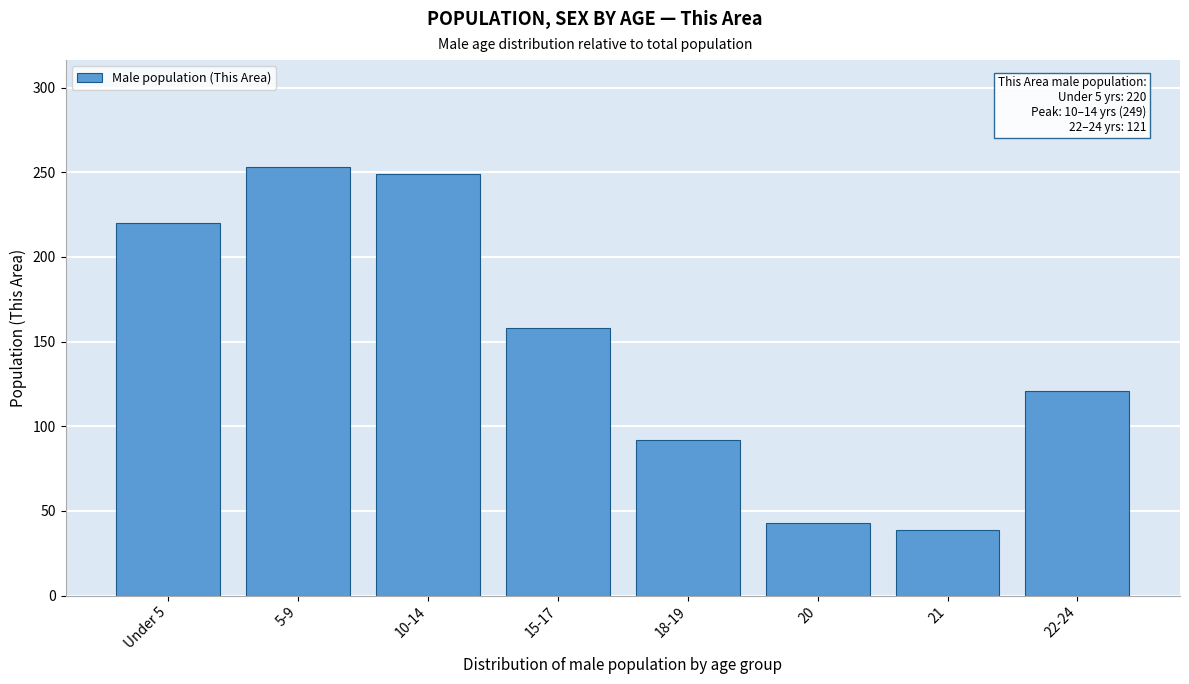

Reading left to right, list all the values displayed in this chart.

220	253	249	158	92	43	39	121